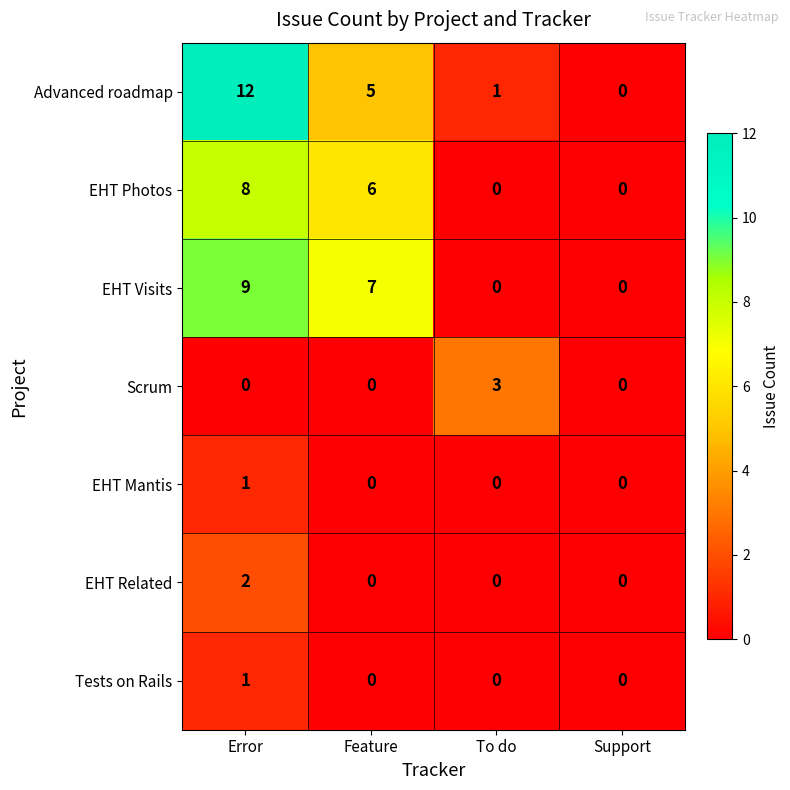

What is the total value across all series at Error?

33